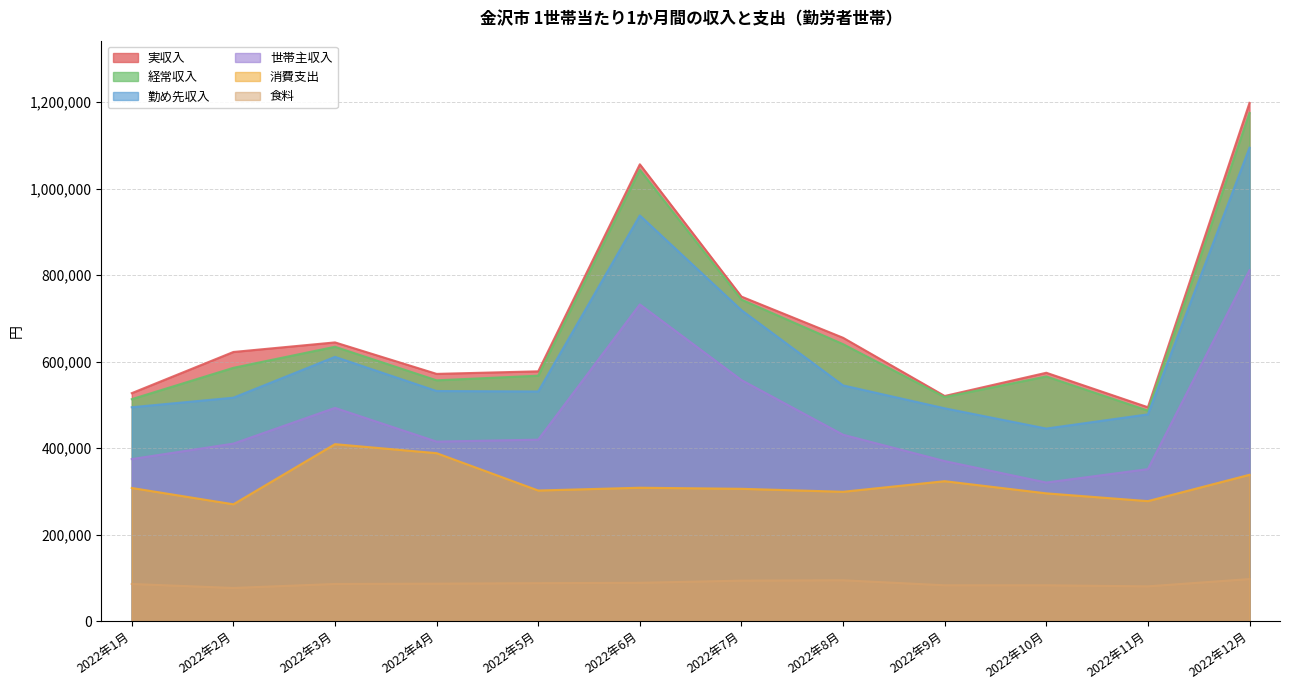

How many data points in 経常収入 are above 585761?

5